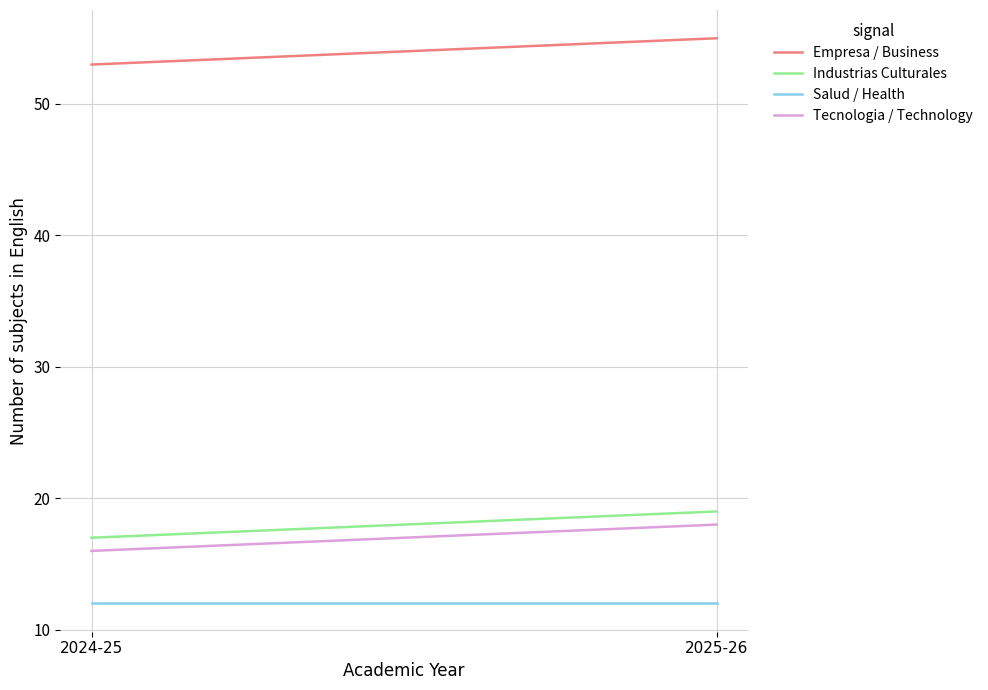

The value of Tecnologia / Technology at 2025-26 is 18. True or false?

True